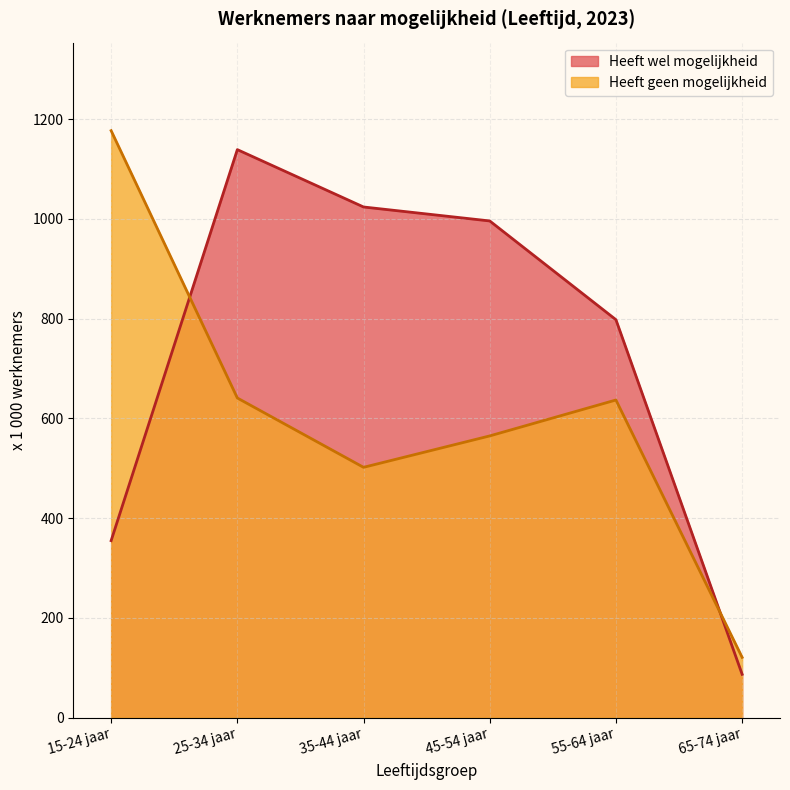

What is the total value across all series at 45-54 jaar?

1561